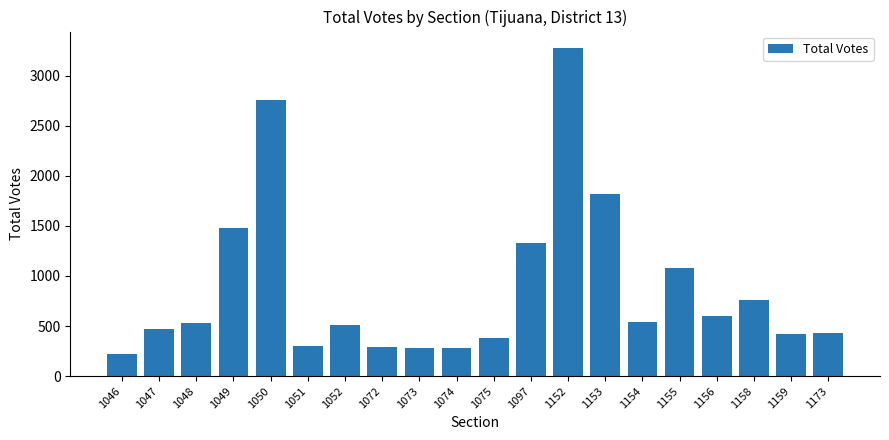

Are the bars horizontal?

No